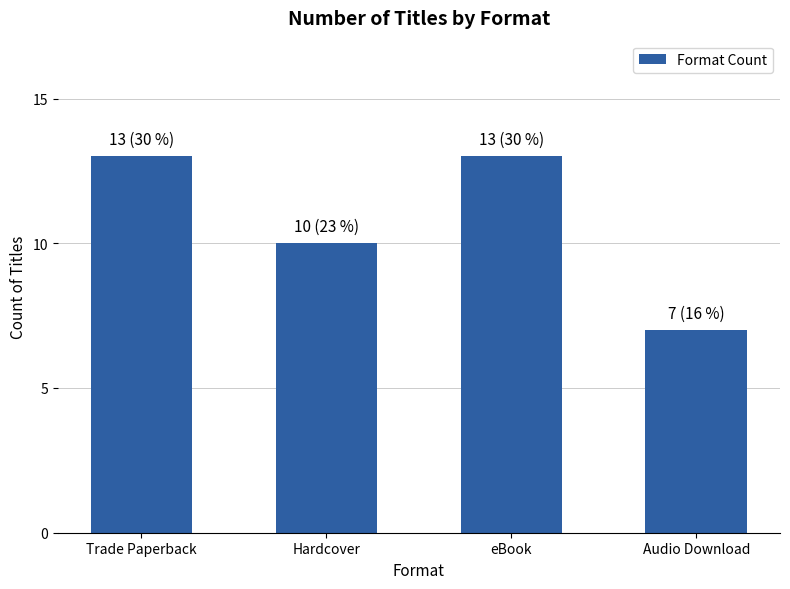

At which category does the chart reach its minimum across all series?

Audio Download